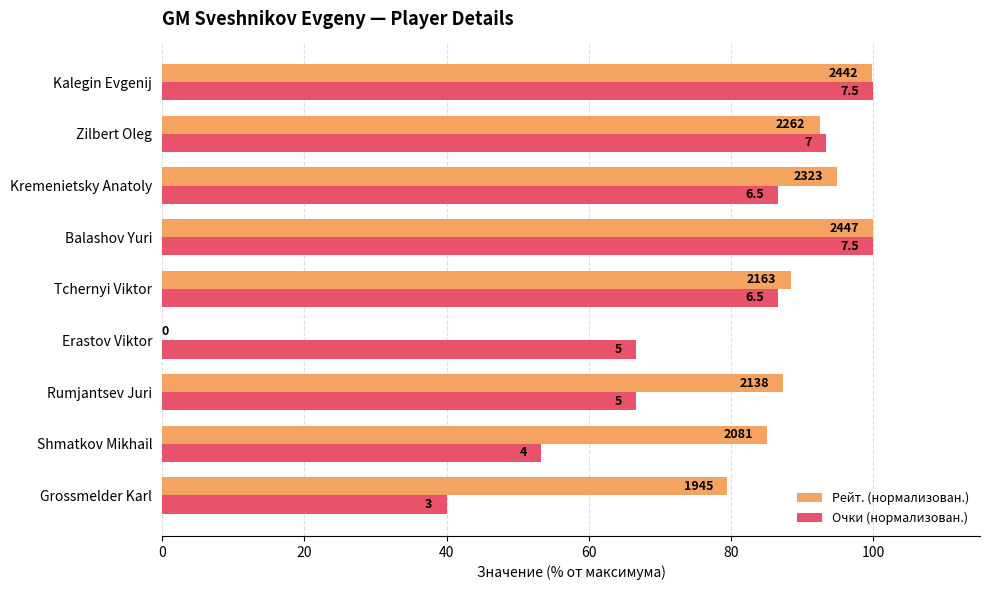

List the series in order of their peak value, highest first.

Рейт. (нормализован.), Очки (нормализован.)